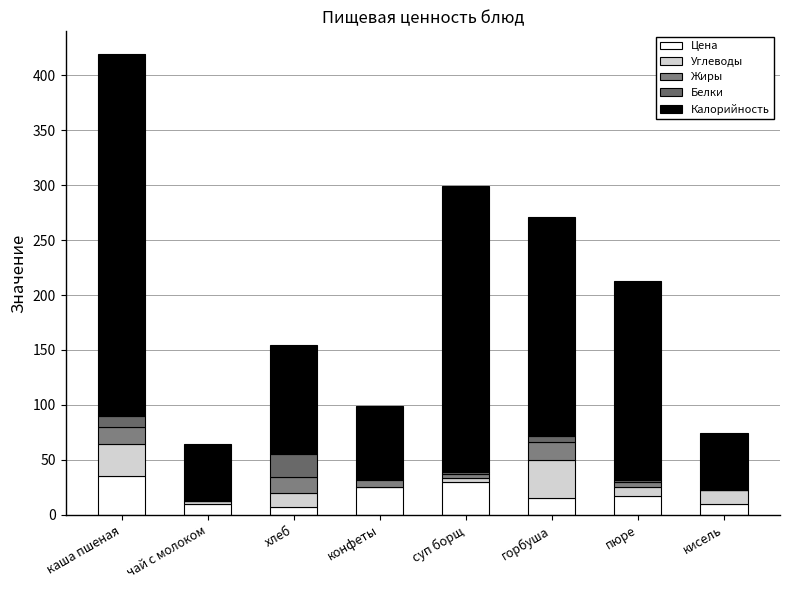

Rank the categories by Белки value from lowest to highest.

чай с молоком, кисель, конфеты, суп борщ, пюре, горбуша, каша пшеная, хлеб